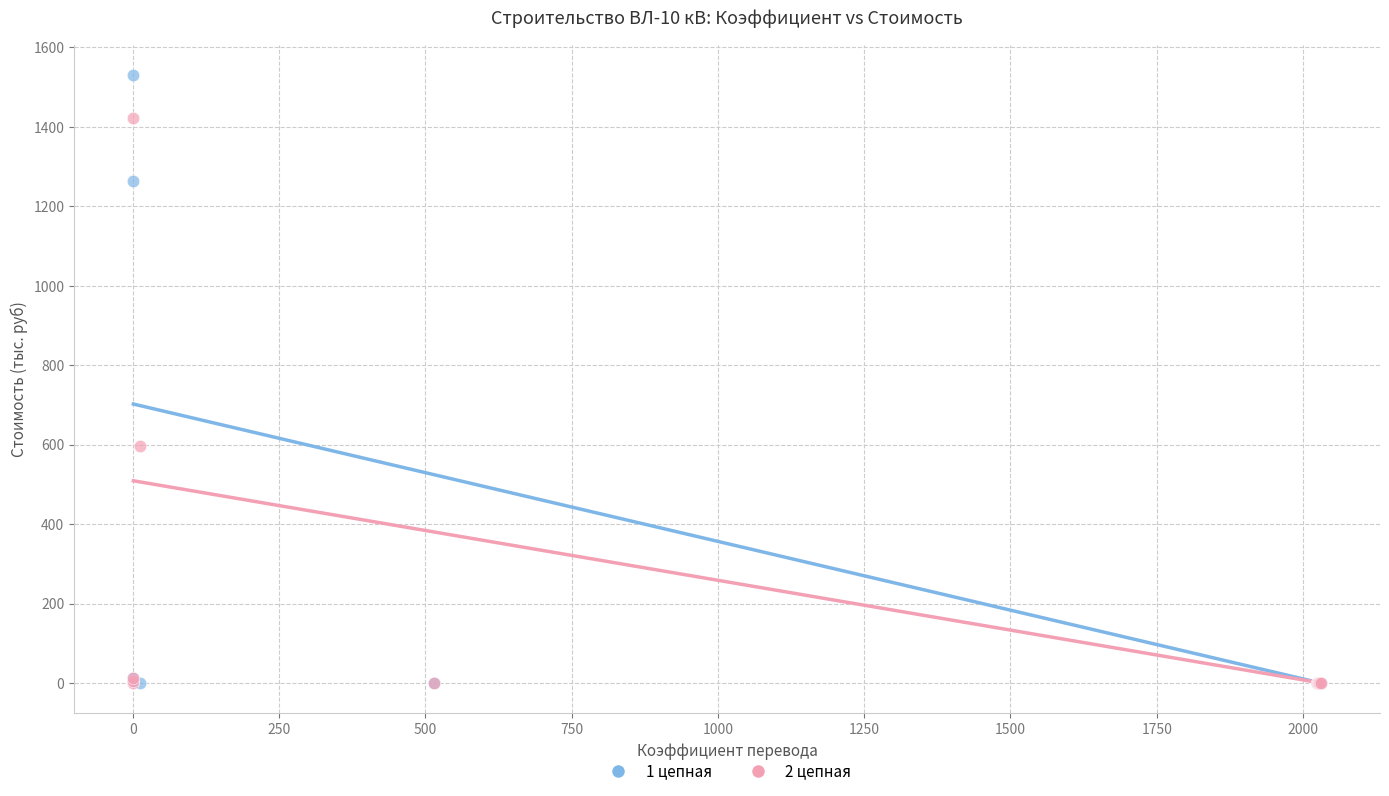

Which series reaches the maximum Y coordinate?

1 цепная